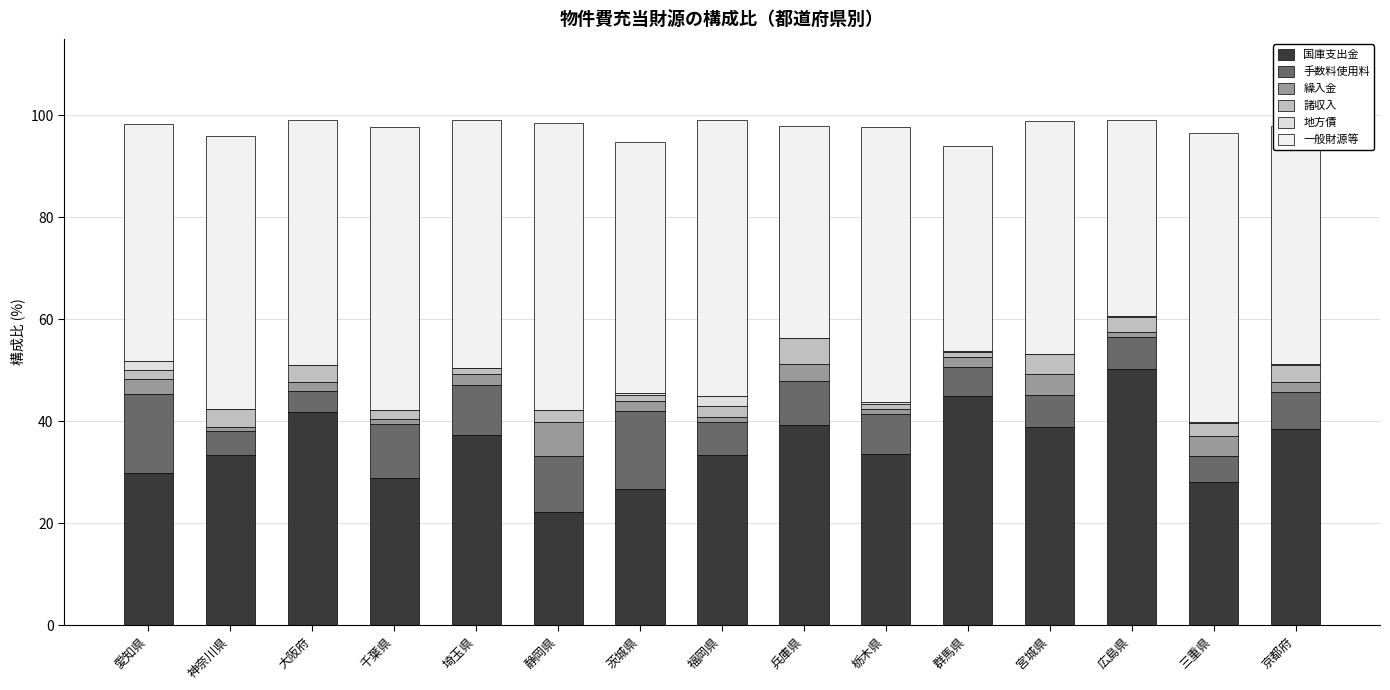

Count the number of data series in this chart.

6